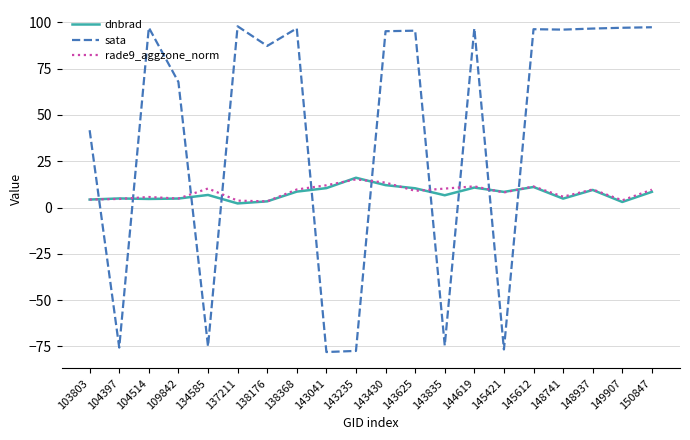

What is the total value across all series at 143835?

-57.7